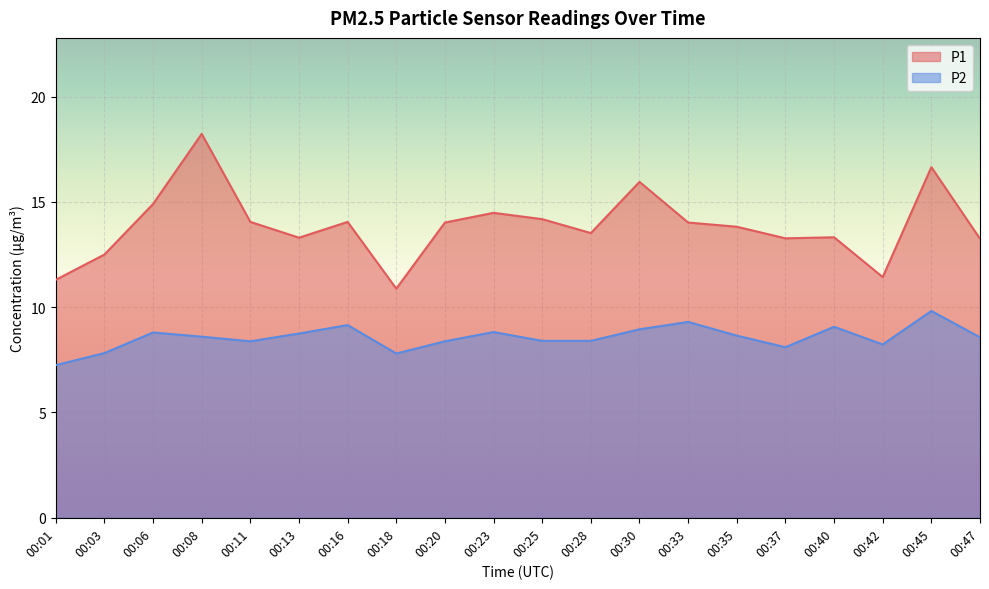

The value of P2 at 00:11 is 8.4. True or false?

True